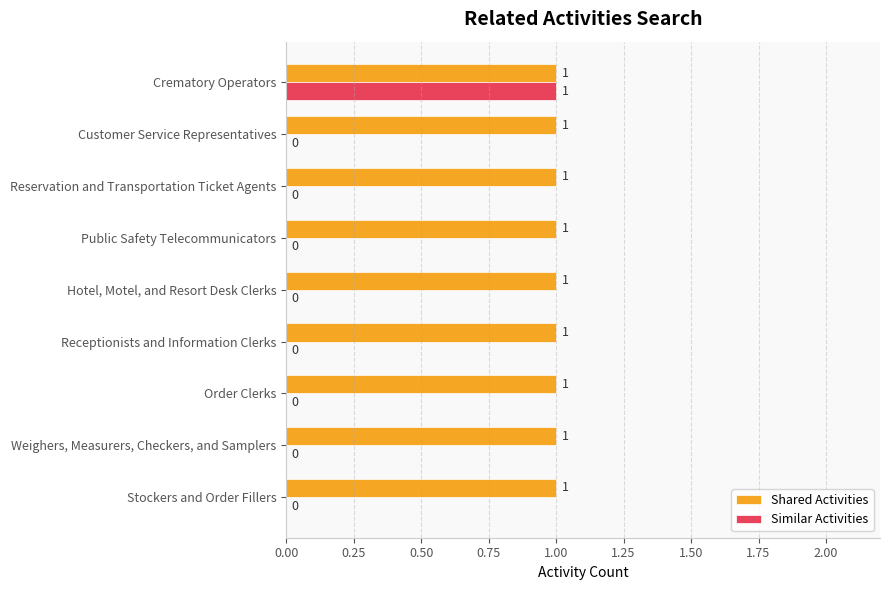

What is the sum of all Shared Activities values?

9